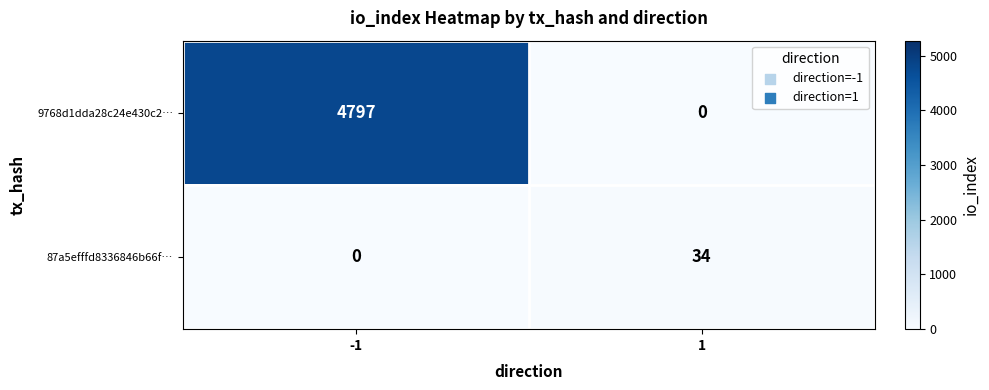

What is the sum of all 87a5efffd8336846b66f… values?

34